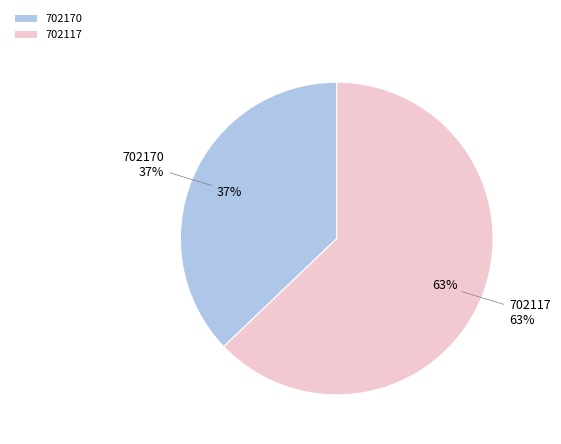

What is the ratio of the value at 702117 to the value at 702170?

1.7